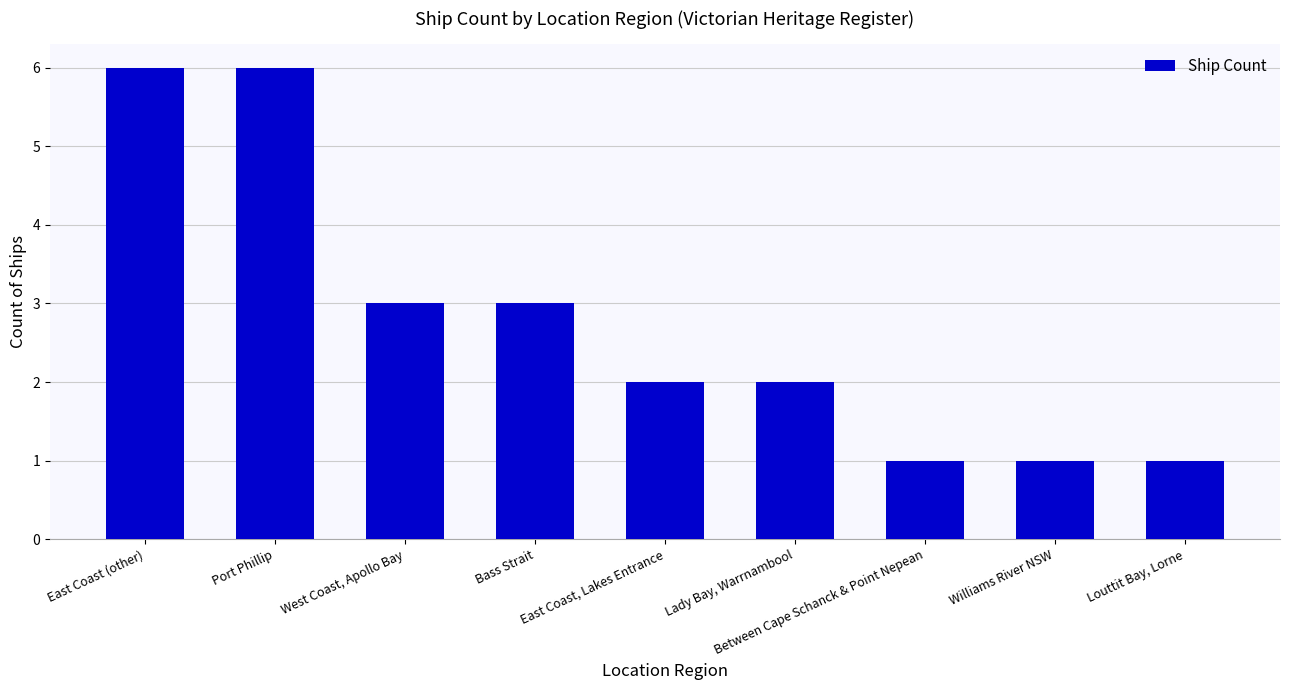

What is the greatest value displayed?

6